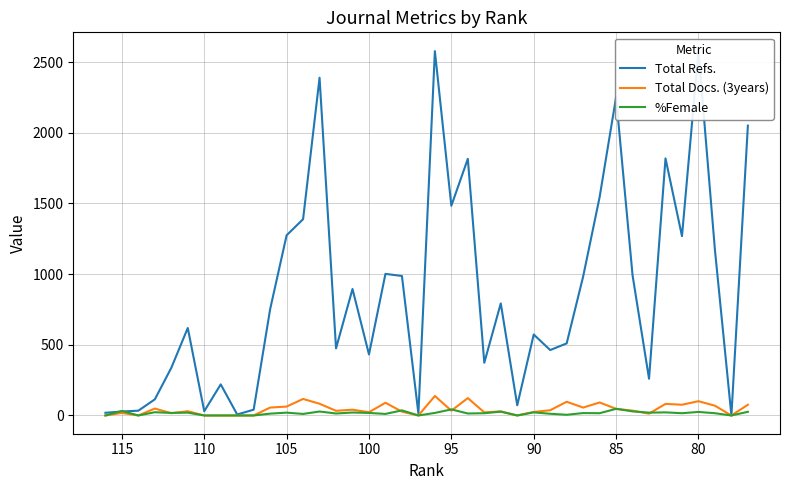

At how many categories does at least one series exceed 2244?

4